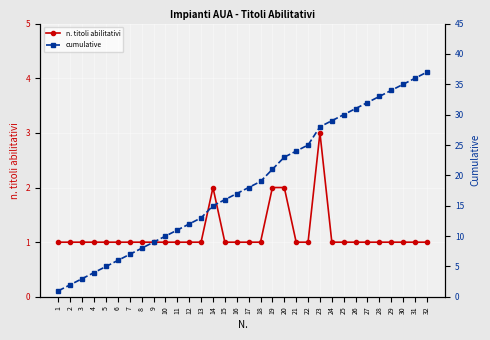

How many lines are shown in the chart?

2